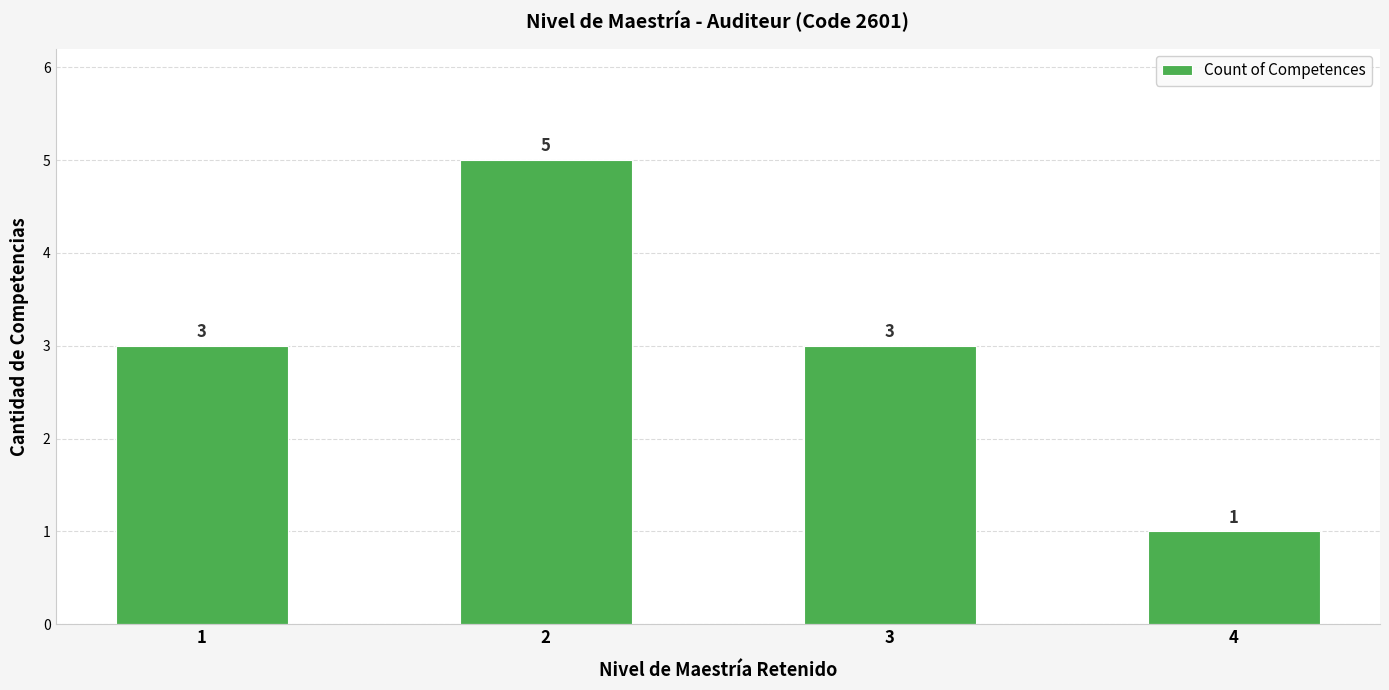

What is the value of the 3rd bar from the left?

3